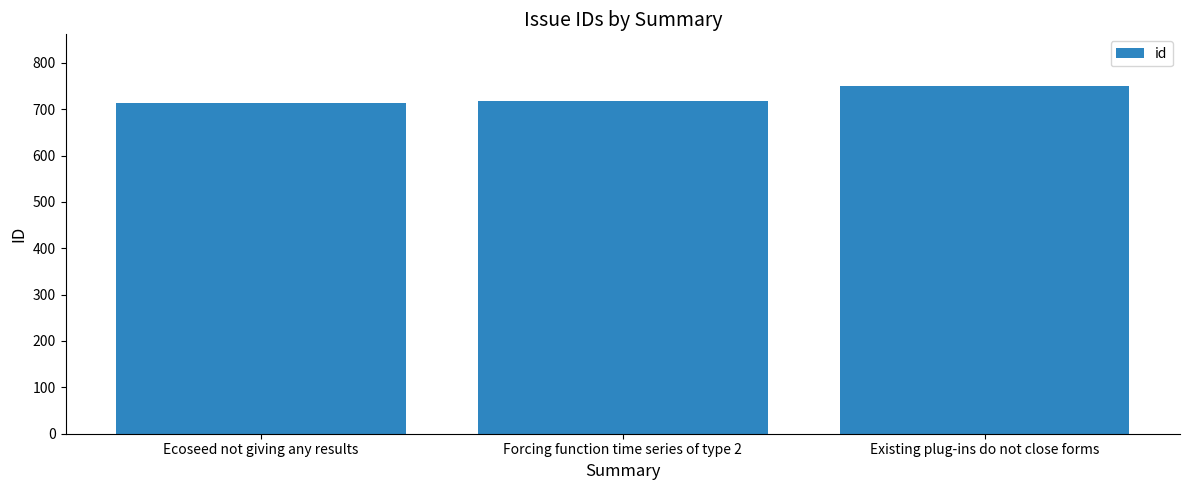

What is the minimum value shown in the chart?

714